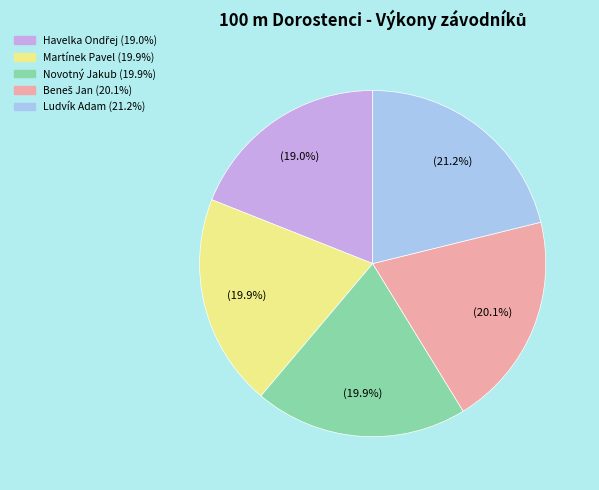

Does any single category account for the majority?

No